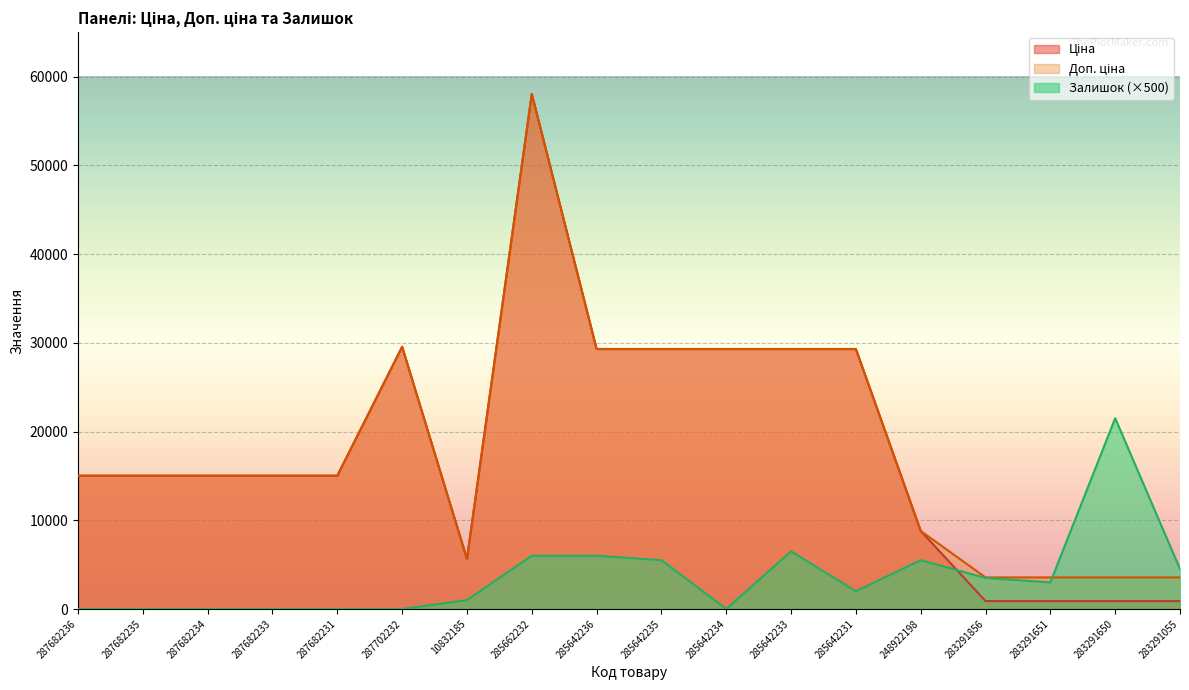

Reading left to right, list all the values displayed in this chart.

Ціна: 15019.2	15019.2	15019.2	15019.2	15019.2	29548.9	5636.0	58037.0	29294.9	29294.9	29294.9	29294.9	29294.9	8797.6	889.9	889.9	889.9	889.9
Доп. ціна: 15019.2	15019.2	15019.2	15019.2	15019.2	29548.9	5636.0	58037.0	29294.9	29294.9	29294.9	29294.9	29294.9	8797.6	3559.7	3559.7	3559.7	3559.7
Залишок: 0.0	0.0	0.0	0.0	0.0	0.0	1000.0	6000.0	6000.0	5500.0	0.0	6500.0	2000.0	5500.0	3500.0	3000.0	21500.0	4500.0